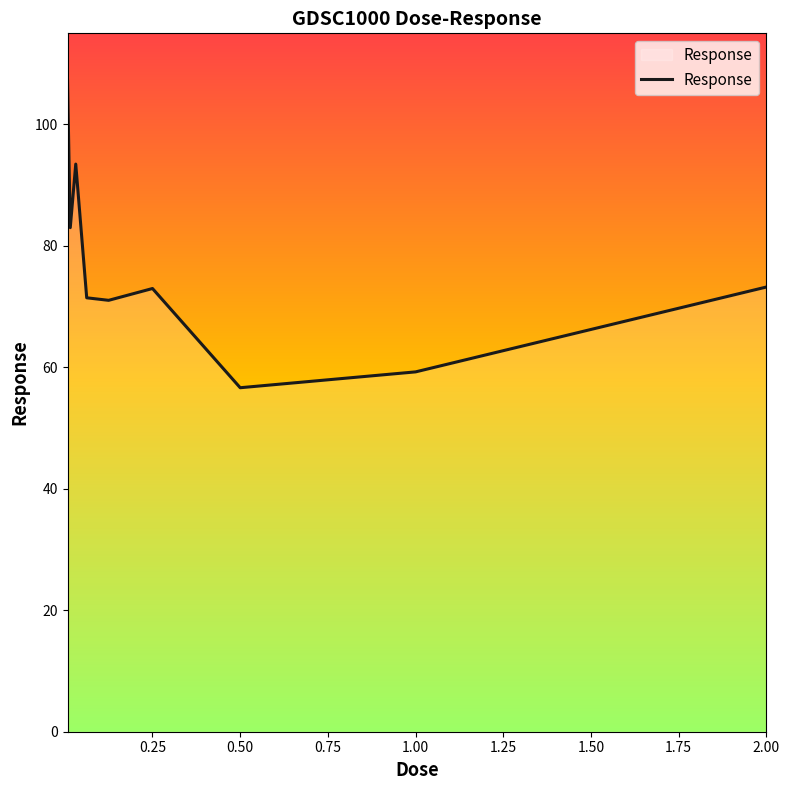

What is the difference between the maximum and minimum values?

50.6